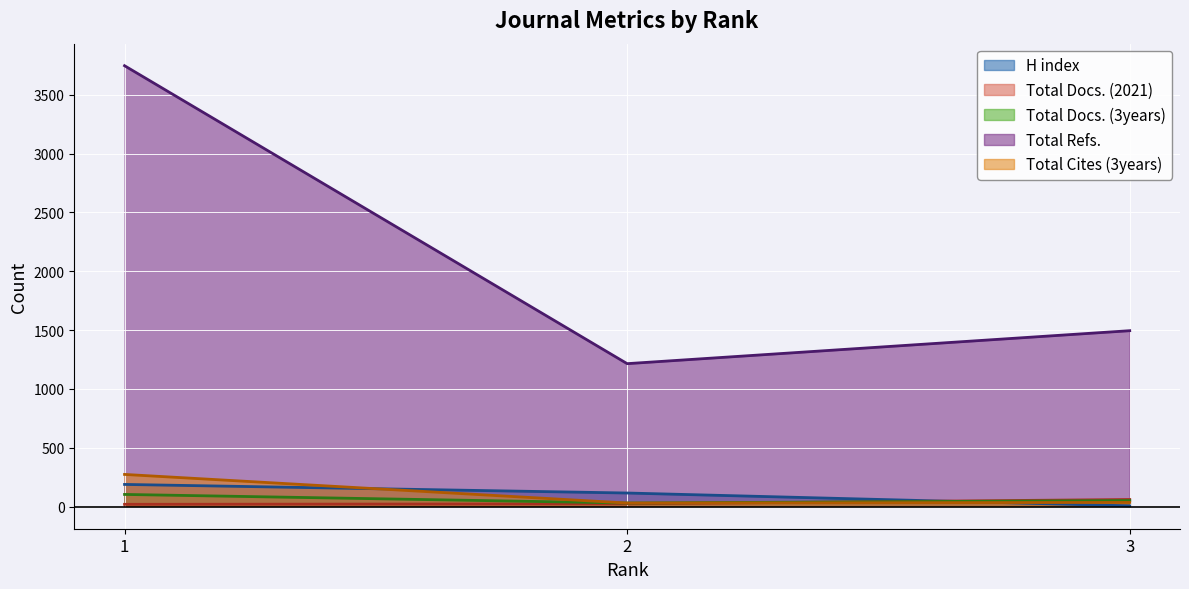

What is the value of the H index point at the 3rd from the left?

7